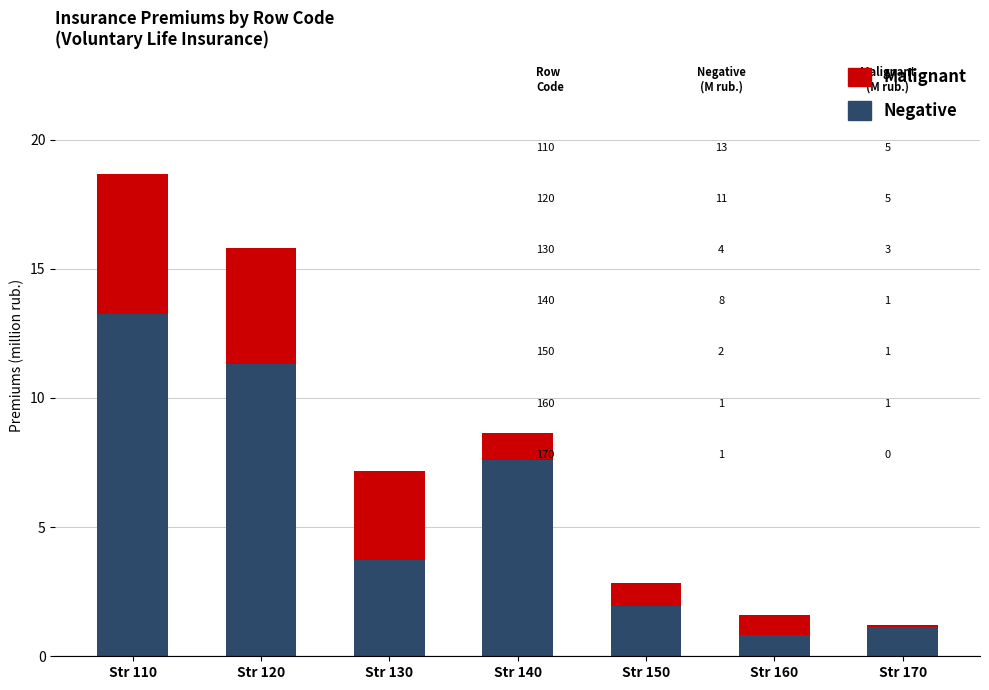

How many bars are there in total?

7